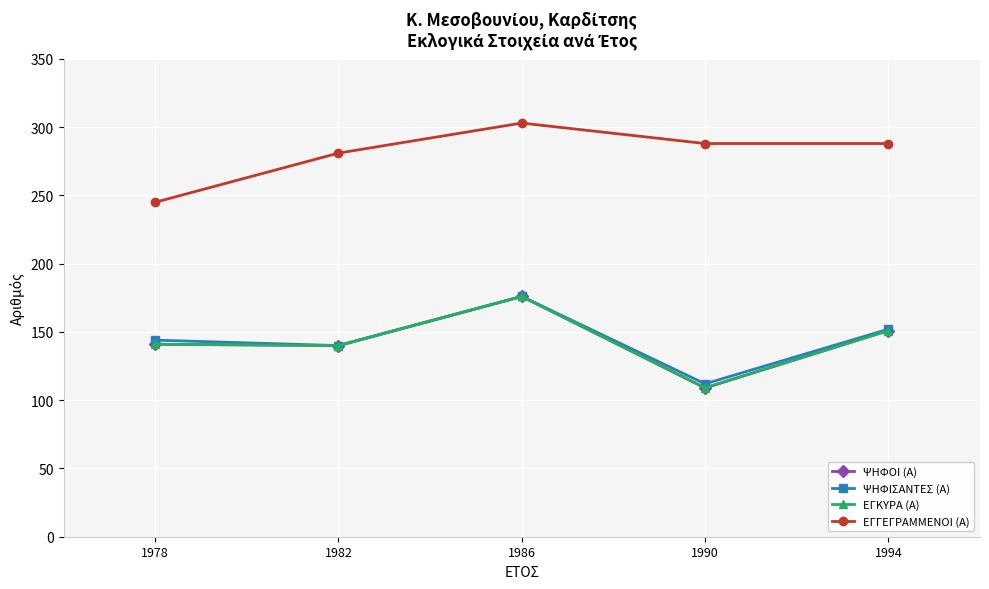

Does the chart have visible grid lines?

Yes